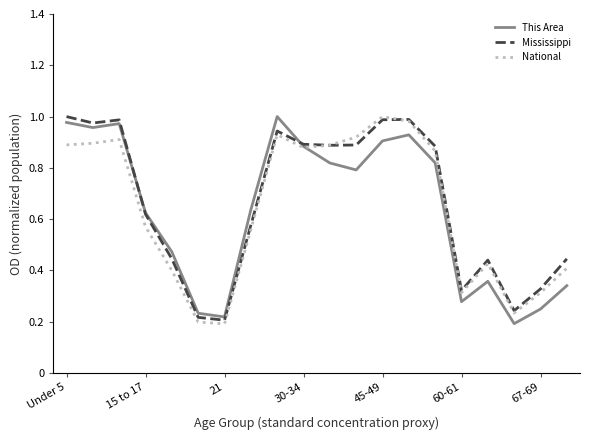

How many categories are shown in the chart?

20